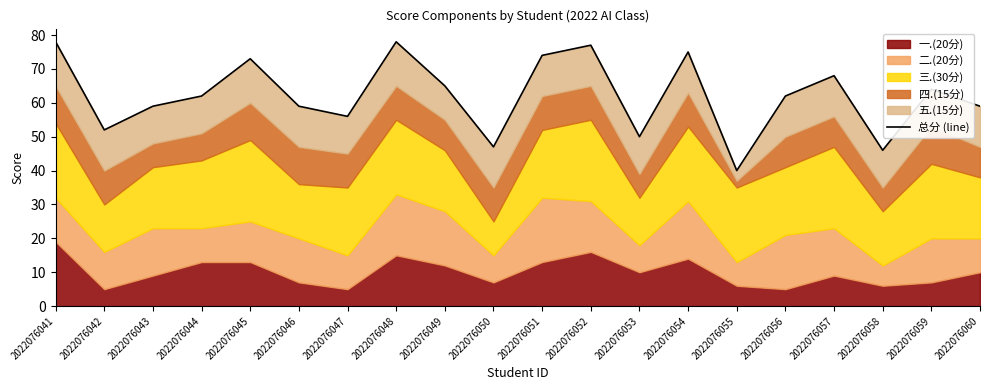

What value does the data have at 2022076048, to the nearest 10?

80